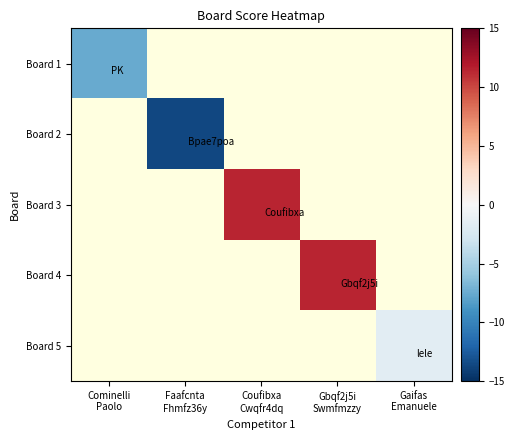

Count the number of categories in the chart.

5